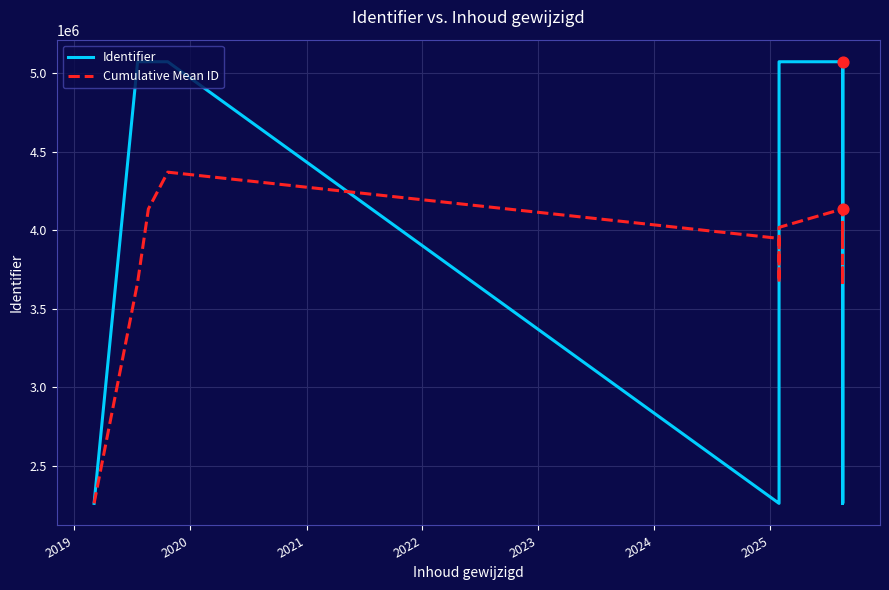

Which series contains the lowest Y value?

Identifier